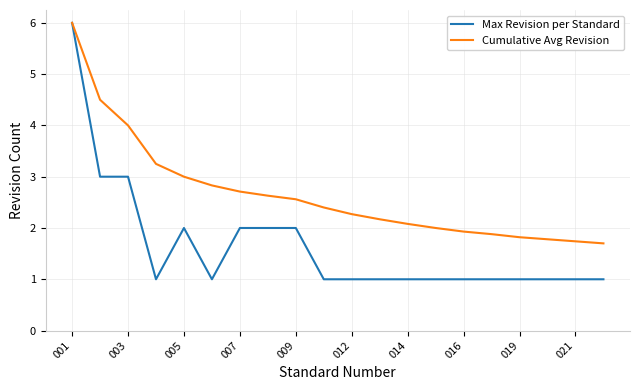

Which series has the largest total across all categories?

Cumulative Avg Revision